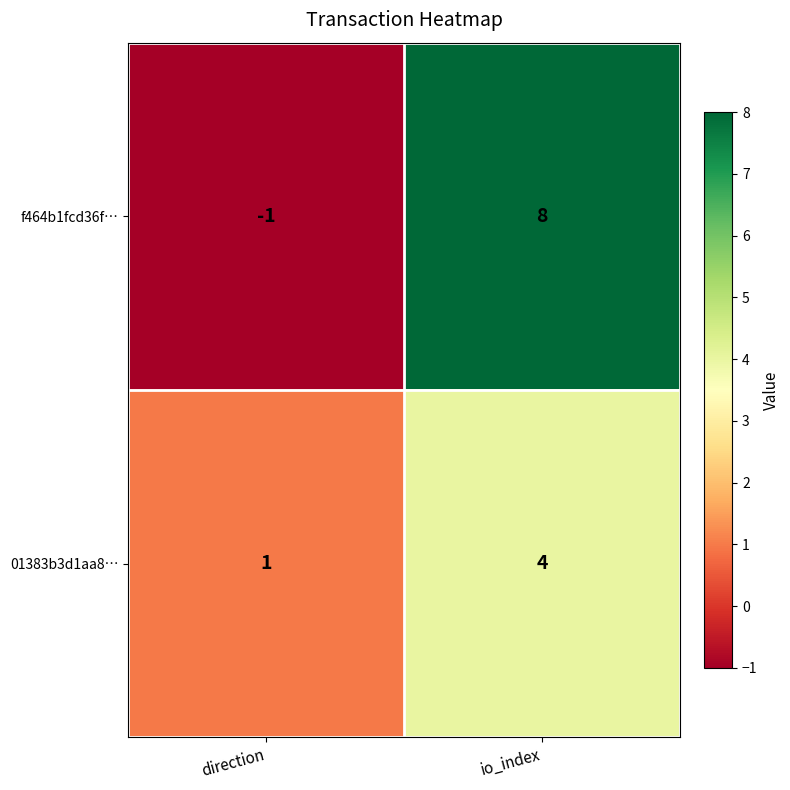

Reading left to right, transcribe all the data shown in this chart.

f464b1fcd36f…: direction=-1	io_index=8
01383b3d1aa8…: direction=1	io_index=4